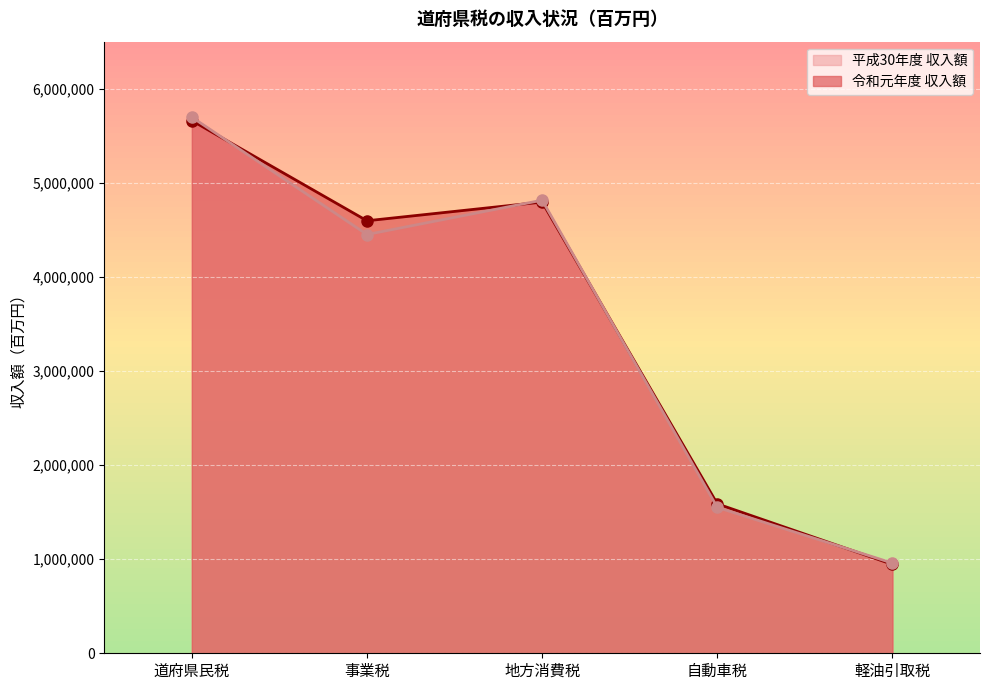

What is the sum of the 平成30年度 収入額 values at 事業税 and 軽油引取税?

5408859